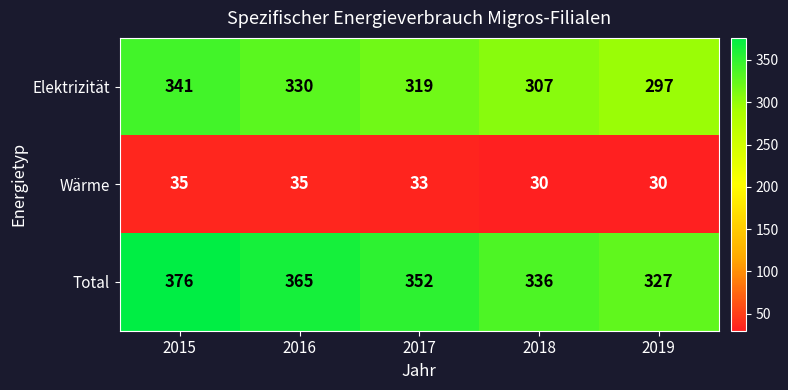

Which series has the largest range (max minus min)?

Total